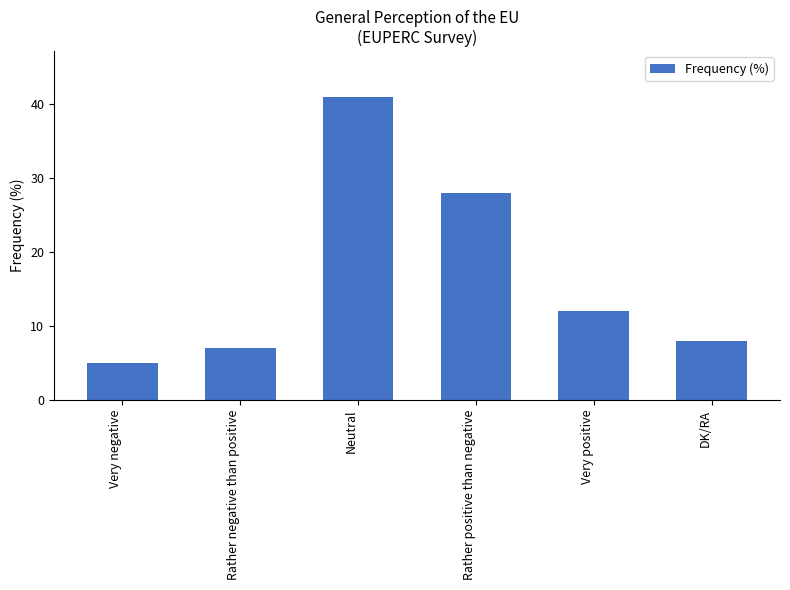

Does the chart contain stacked bars?

No